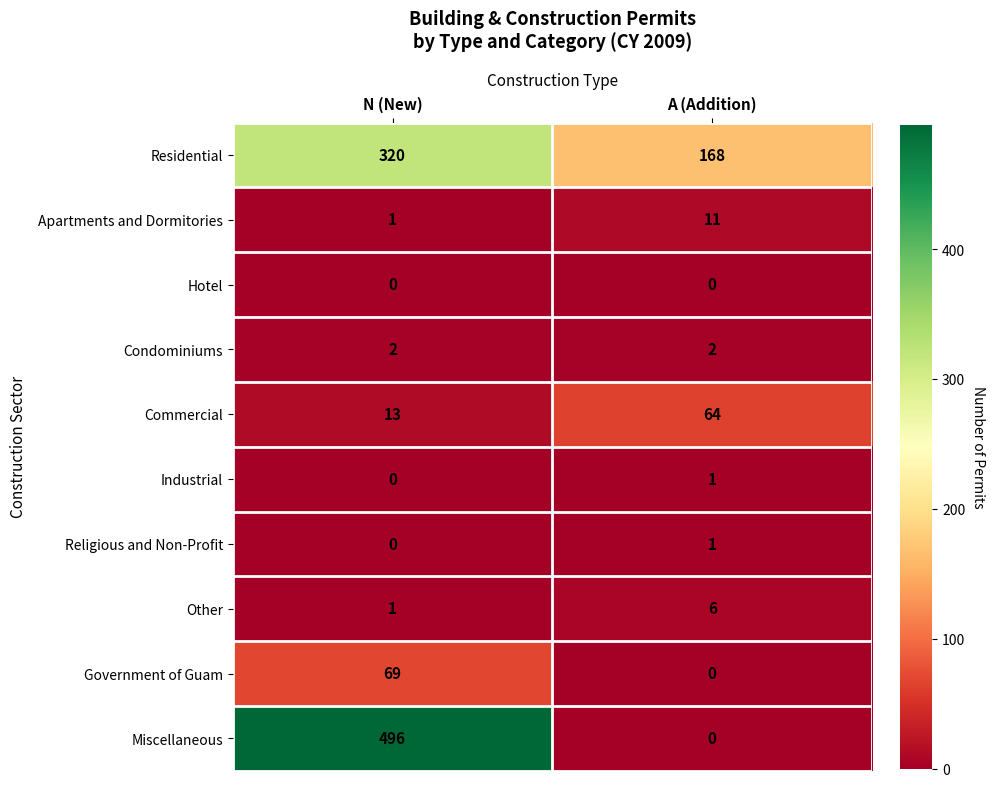

At which label is Industrial closest to 0?

N (New)